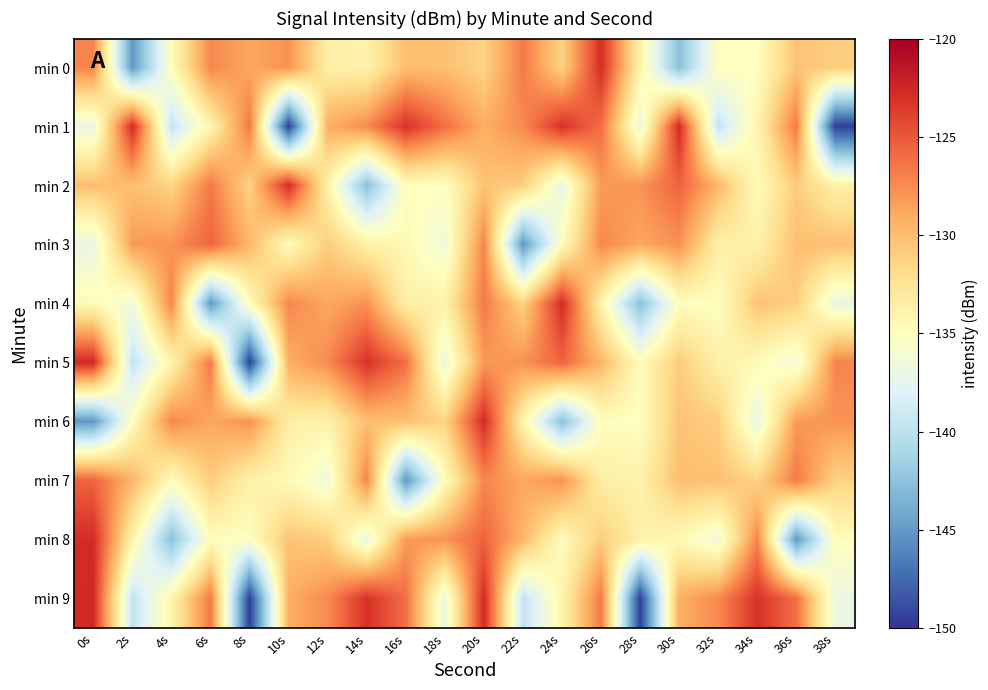

Which series changed the most between 22s and 26s?

min 3